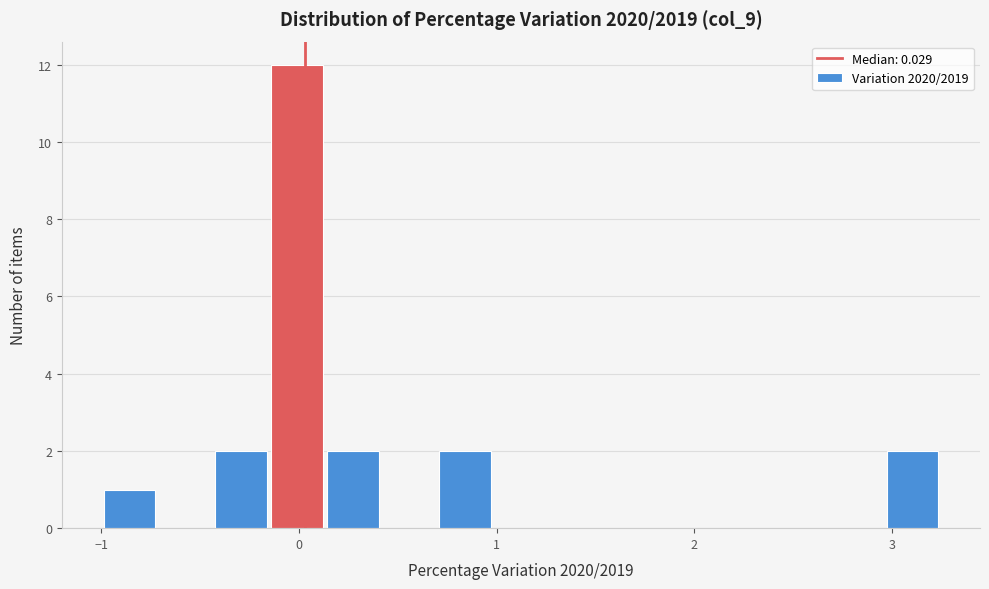

Around what value on the x-axis is the tallest bar? Give the approximate position of its centre, as read against the axis.

0.0